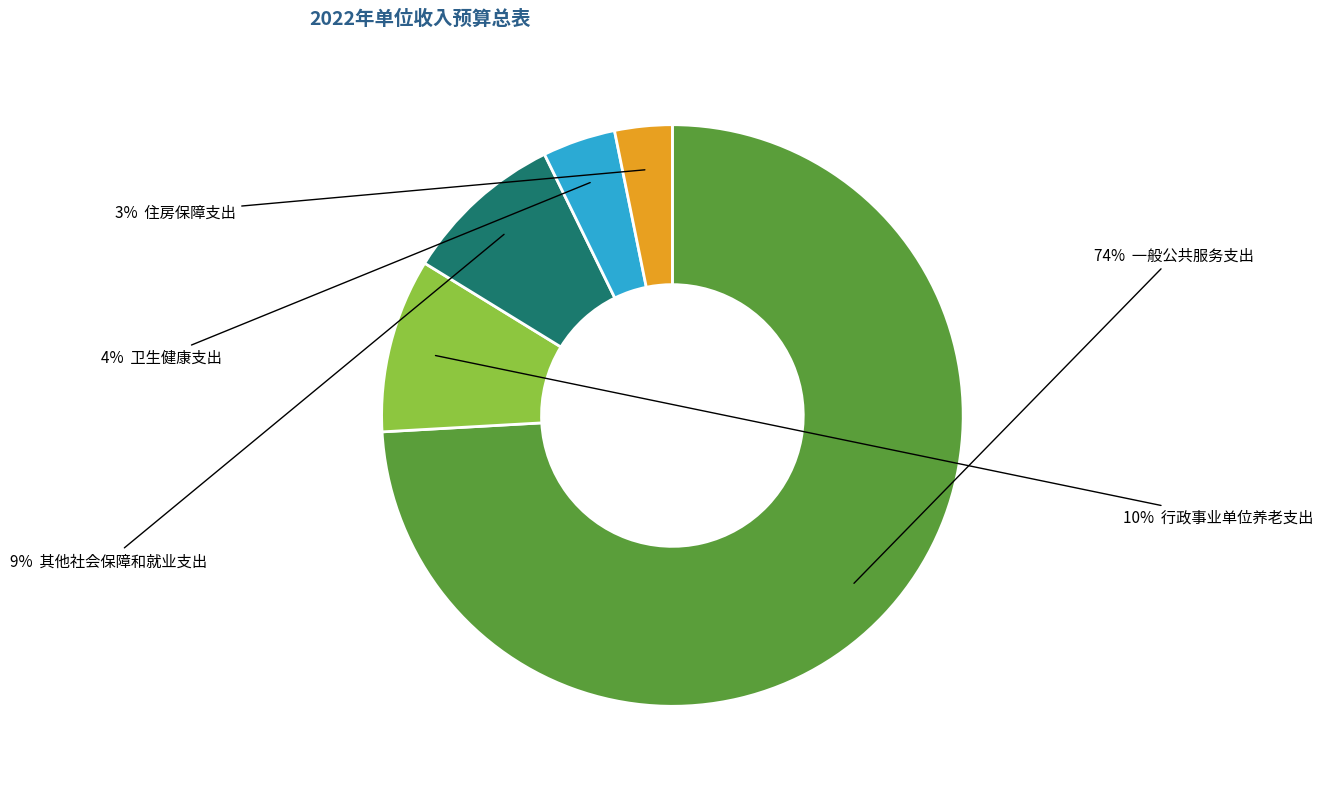

Does any single category account for the majority?

Yes